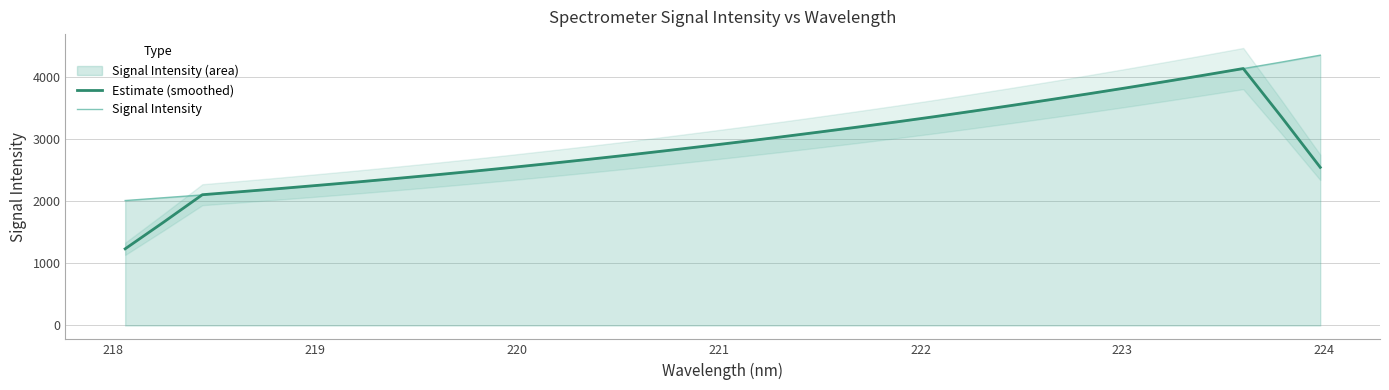

Does the chart display data point markers on the line(s)?

No